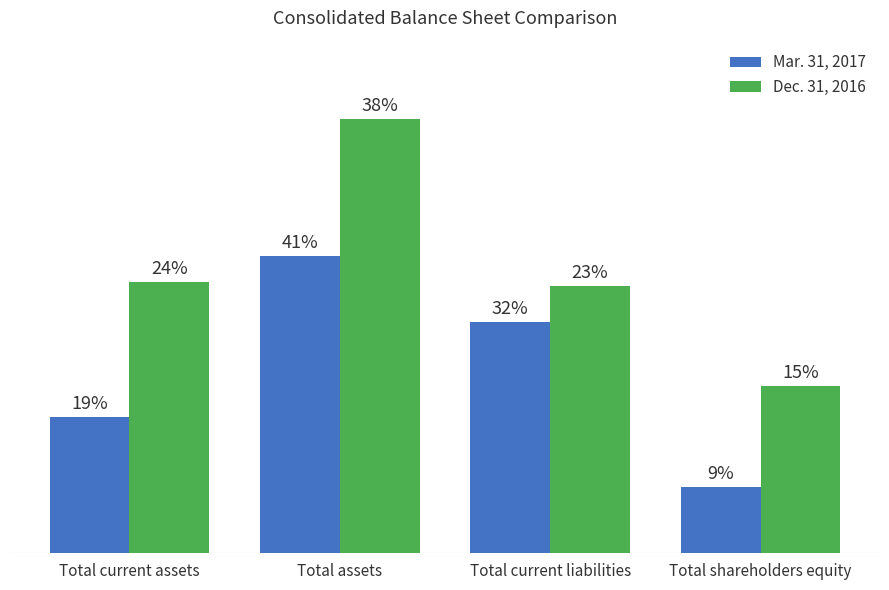

Does the chart contain stacked bars?

No